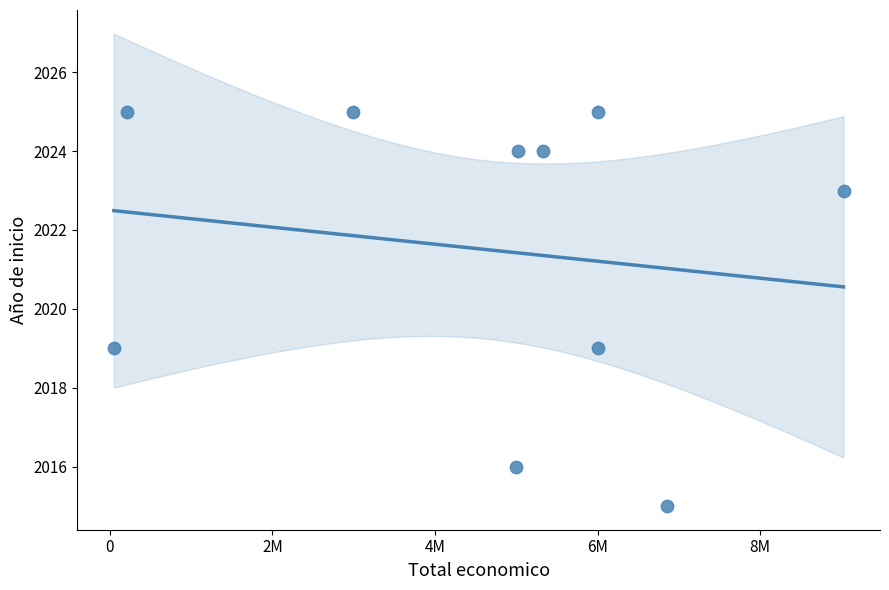

What is the range of X values (max minus min)?

8975268